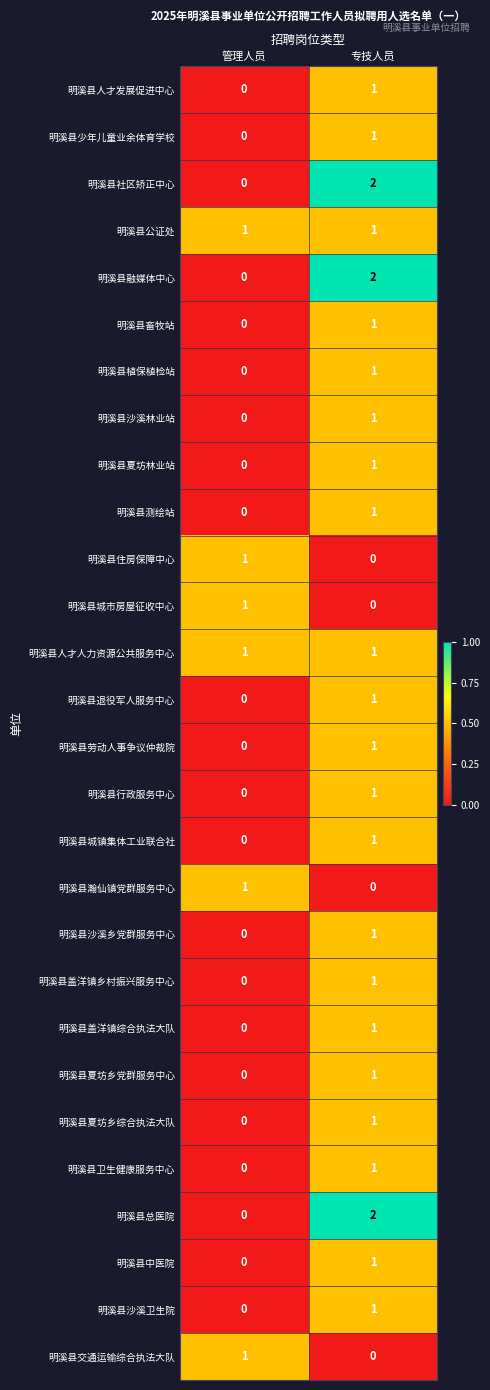

Count the number of data series in this chart.

28